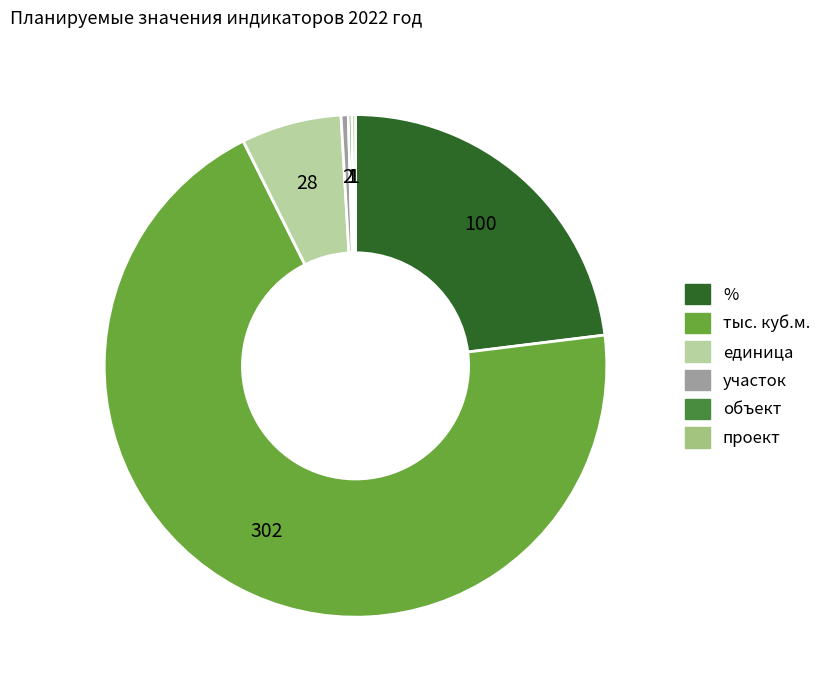

Does any single category account for the majority?

Yes